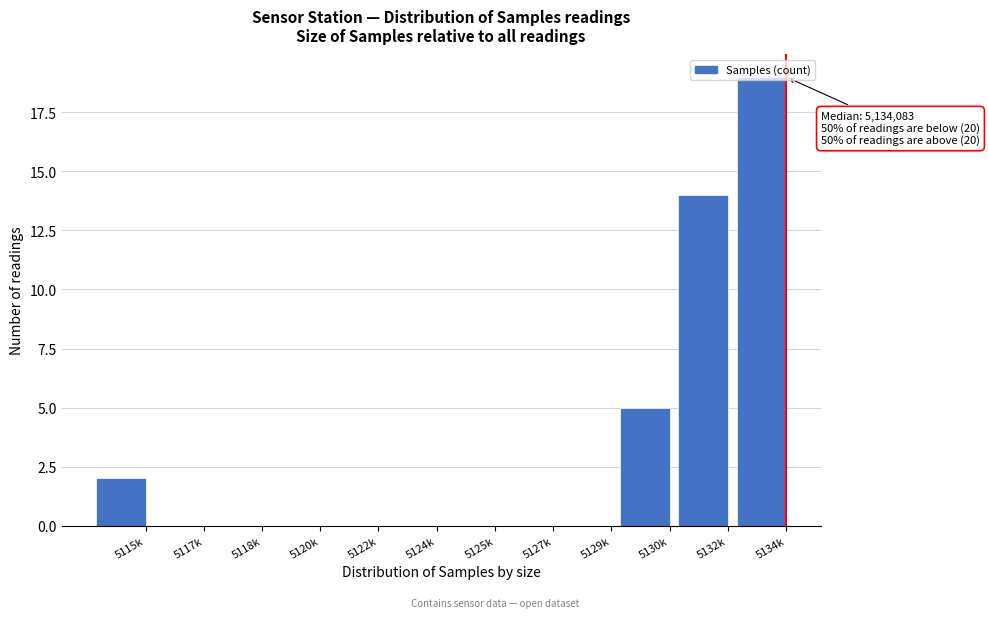

Which category has the highest value across all series?

5134k